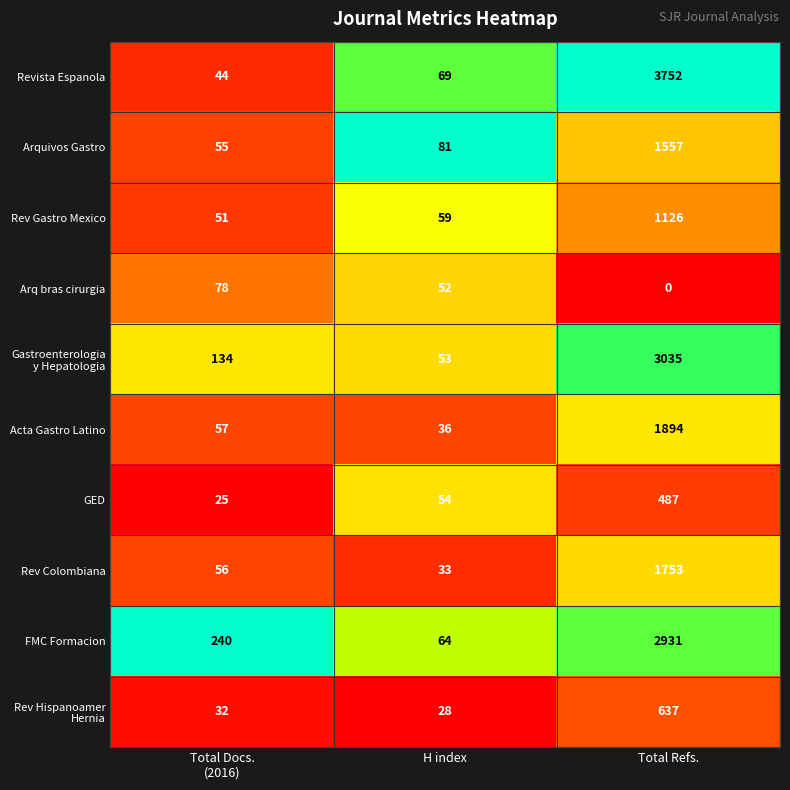

True or false: FMC Formacion has a value of 21 at H index.

False